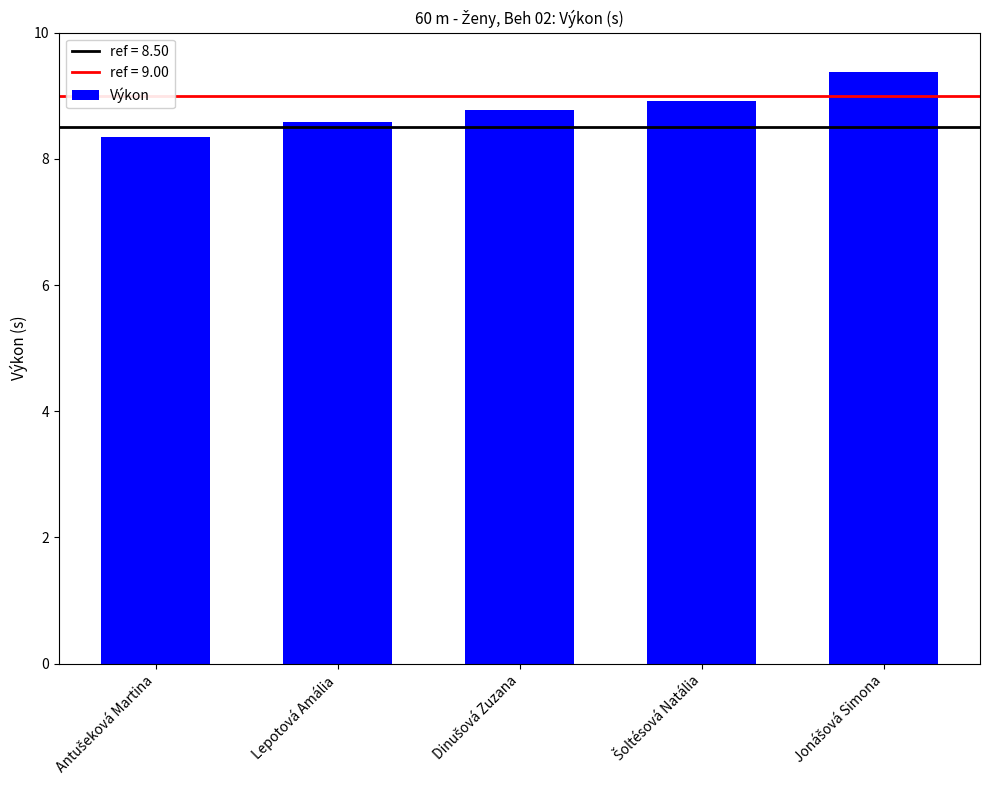

What is the maximum value shown in the chart?

9.4